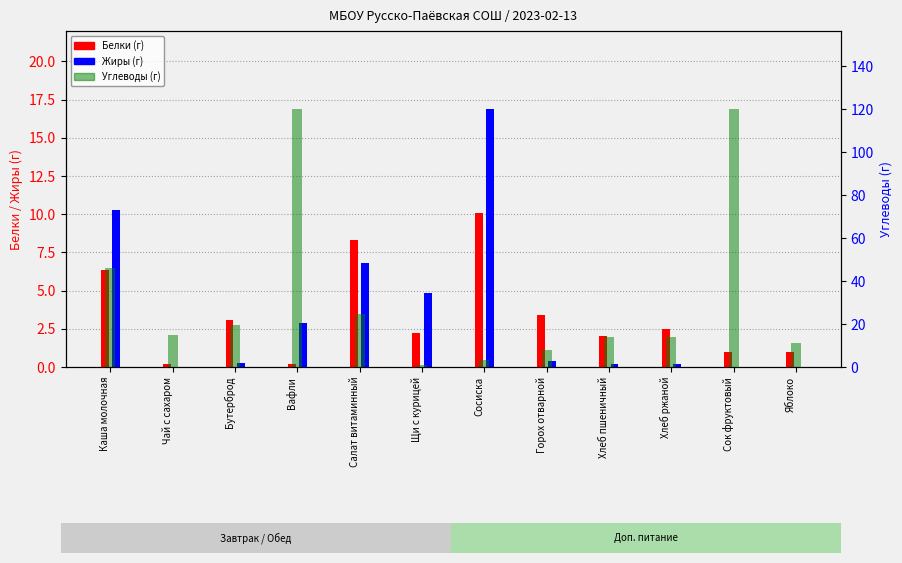

How many bars are there in total?

36